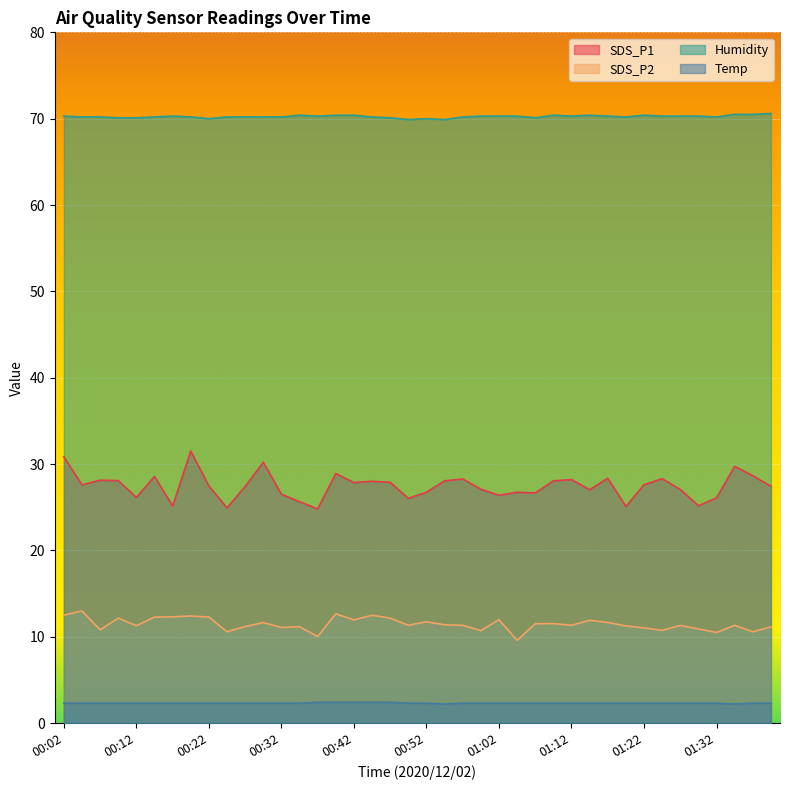

How many lines are shown in the chart?

4